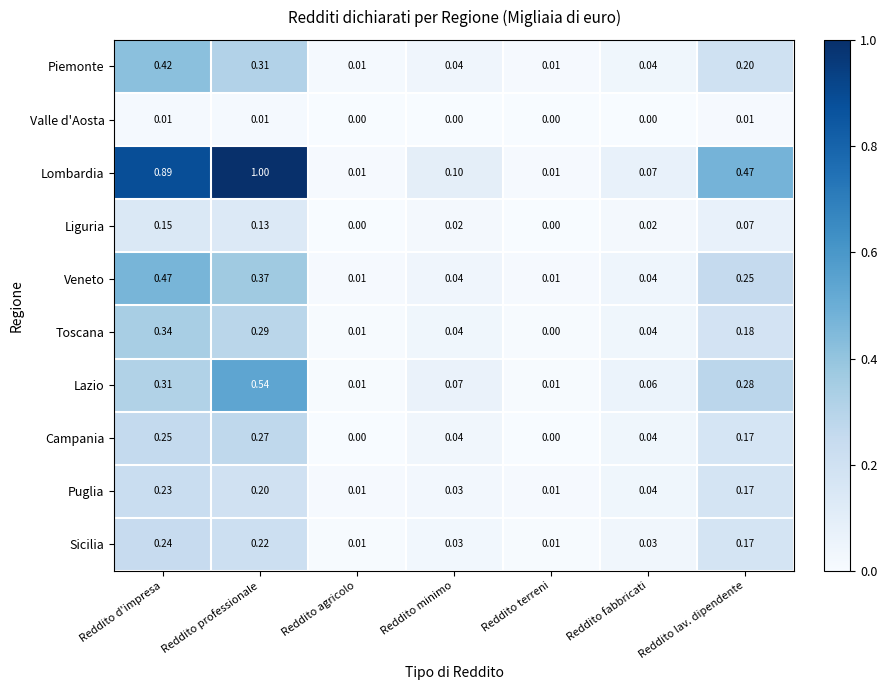

At which label does Sicilia reach its peak?

Reddito d'impresa